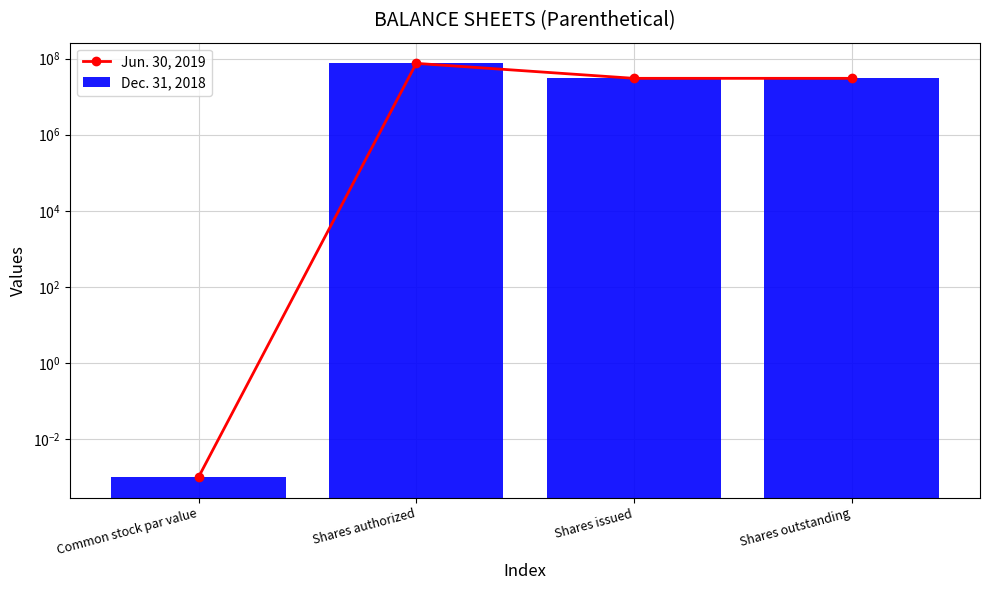

What is the label of the 2nd bar from the right?

Shares issued